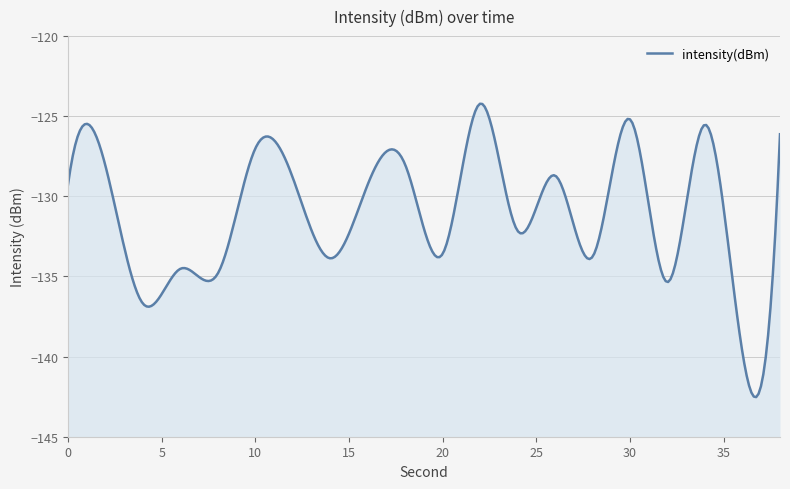

The chart shows a value of -124.2 at 22. True or false?

True